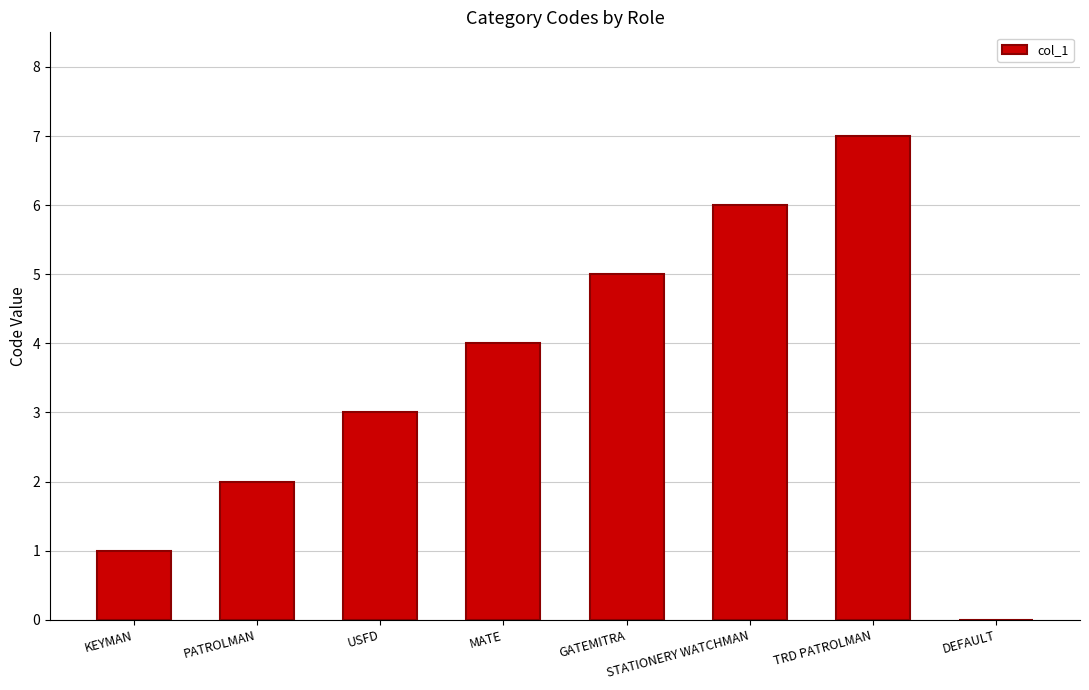

The value at STATIONERY WATCHMAN is 9. True or false?

False